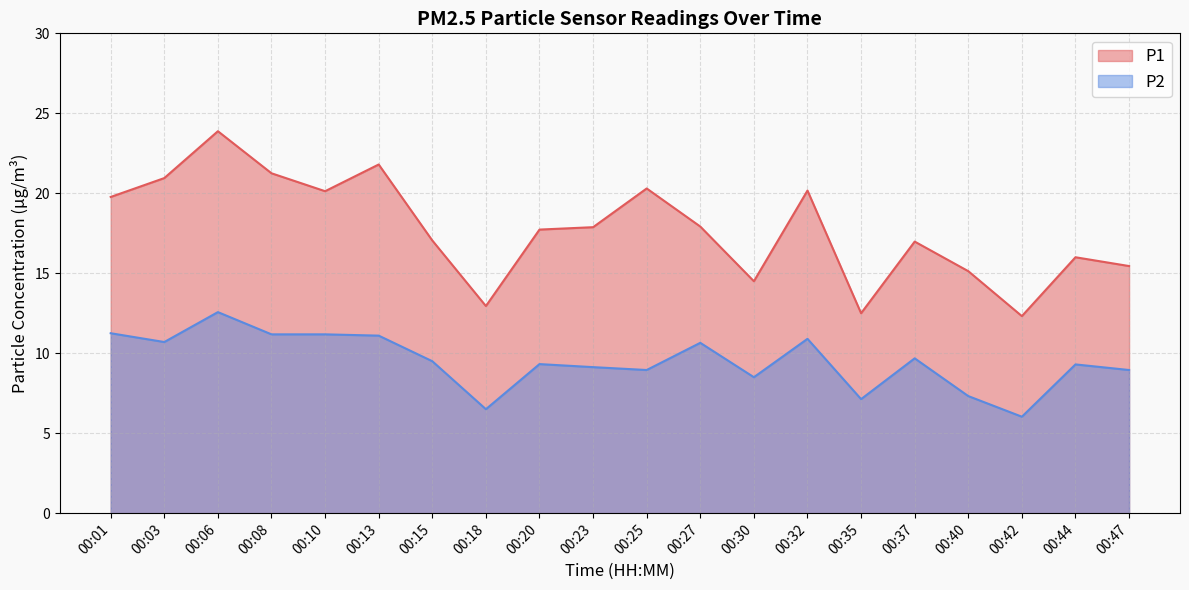

True or false: P2 has a value of 3.8 at 00:06.

False